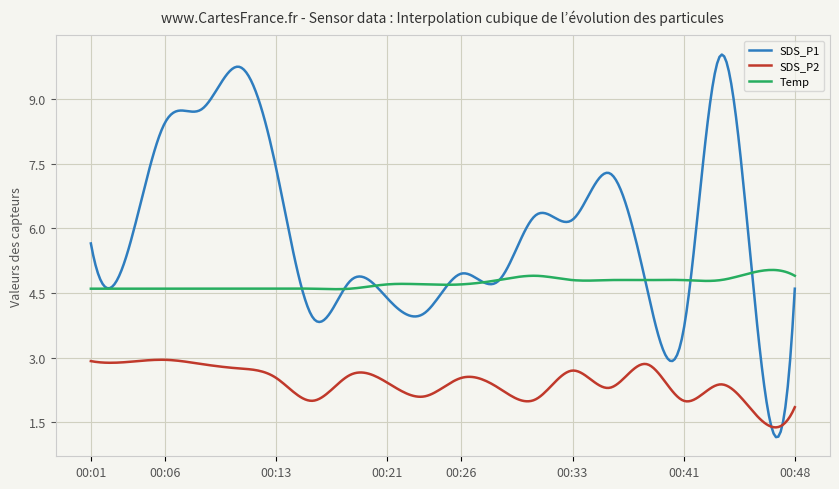

True or false: SDS_P1 and SDS_P2 cross at least once.

True